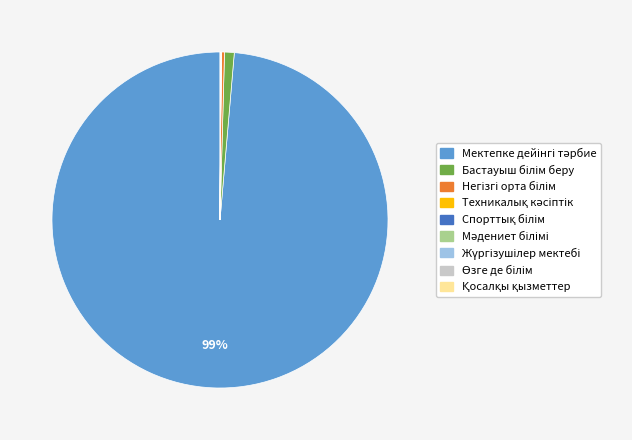

Is there a majority slice in this chart?

Yes